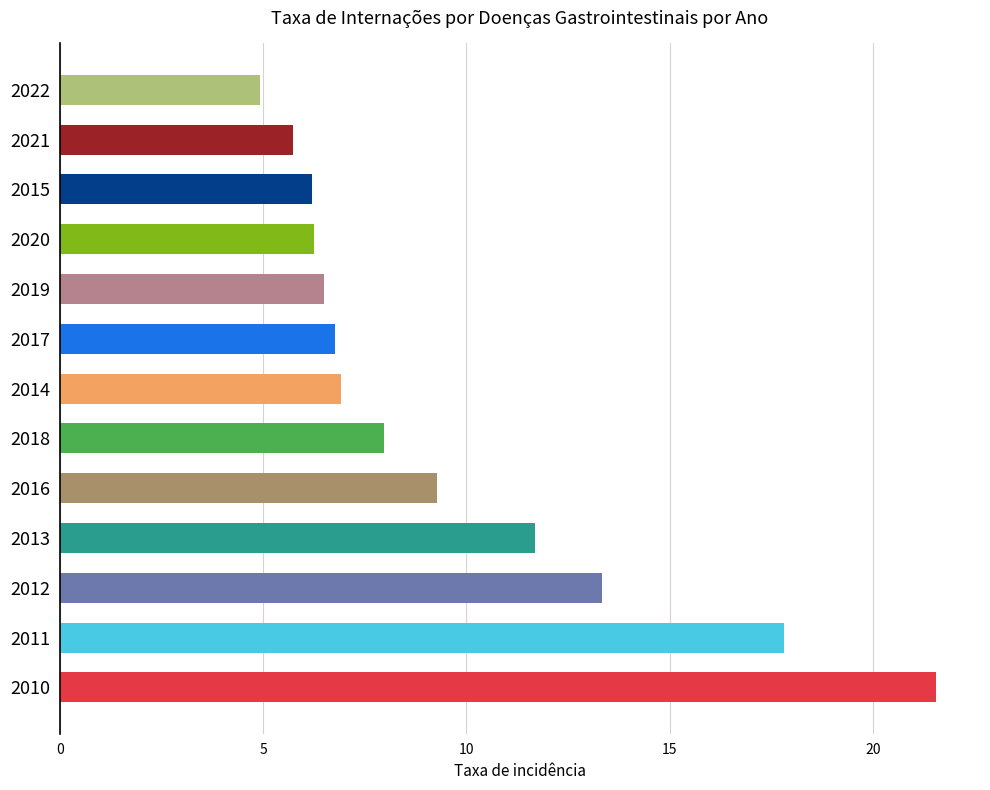

True or false: the data shows 4.9 at 2022.

True